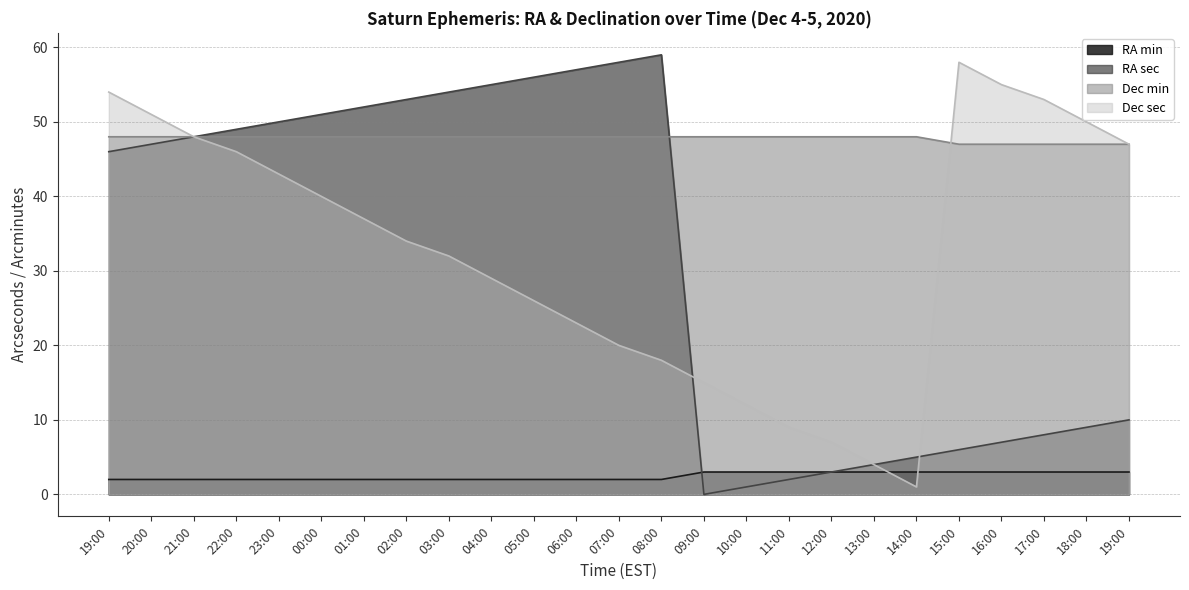

What is the label of the 4th point from the right?

16:00